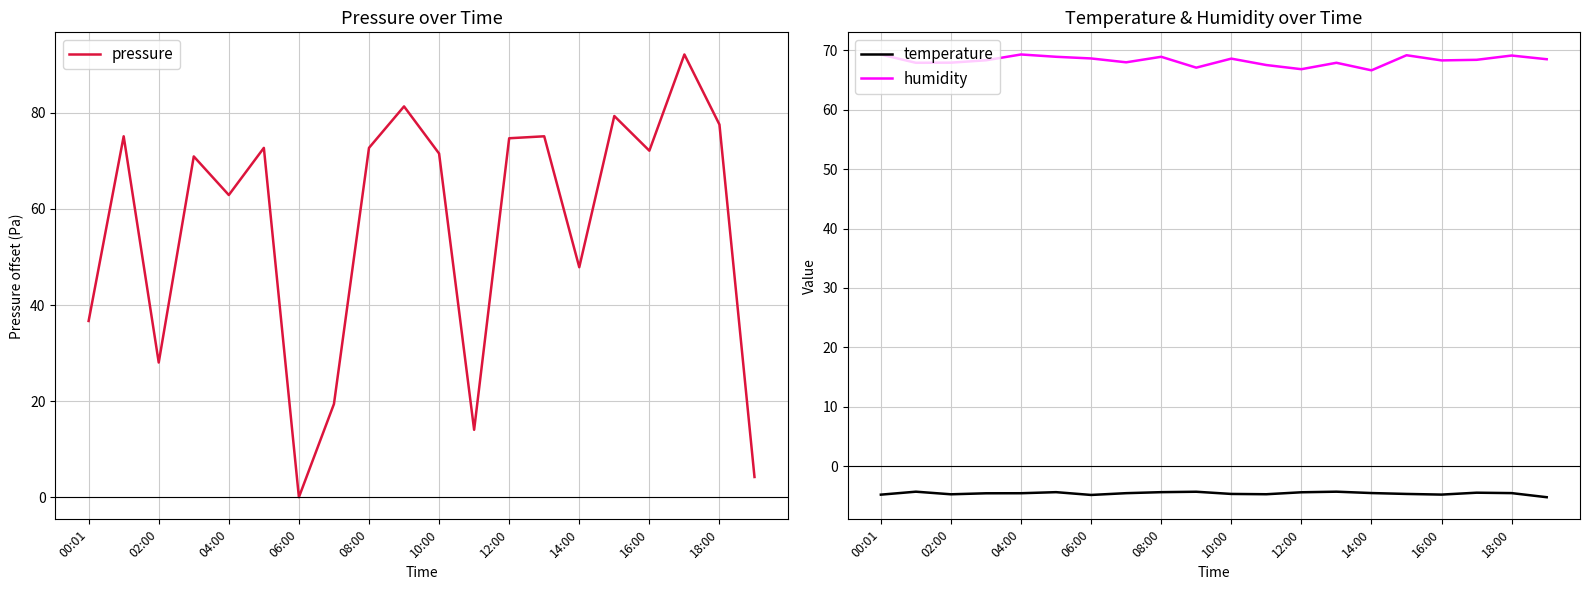

What is the minimum value for humidity?

66.7